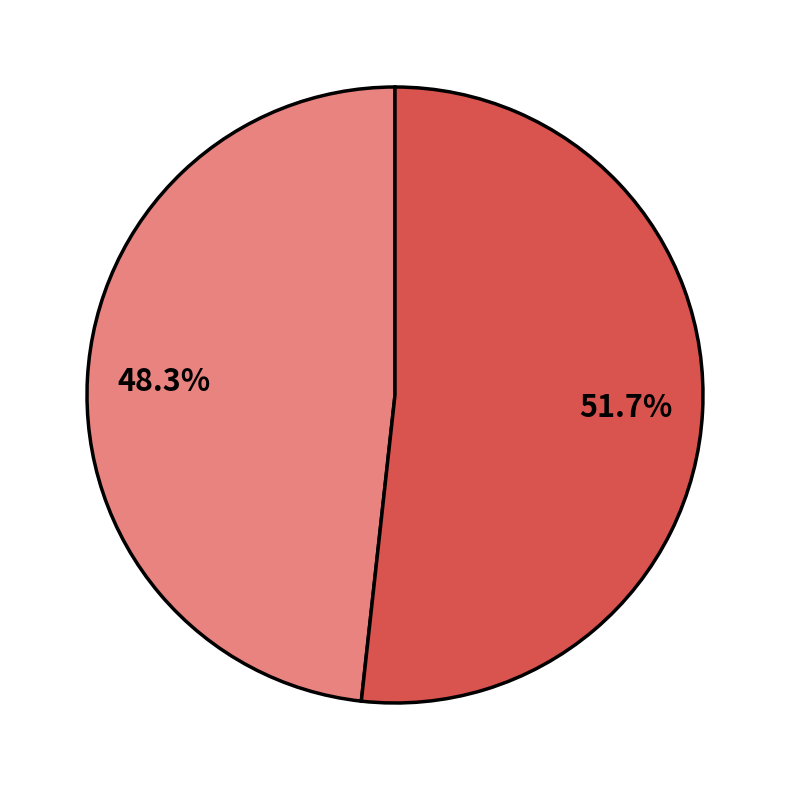

Count the number of slices in the pie.

2